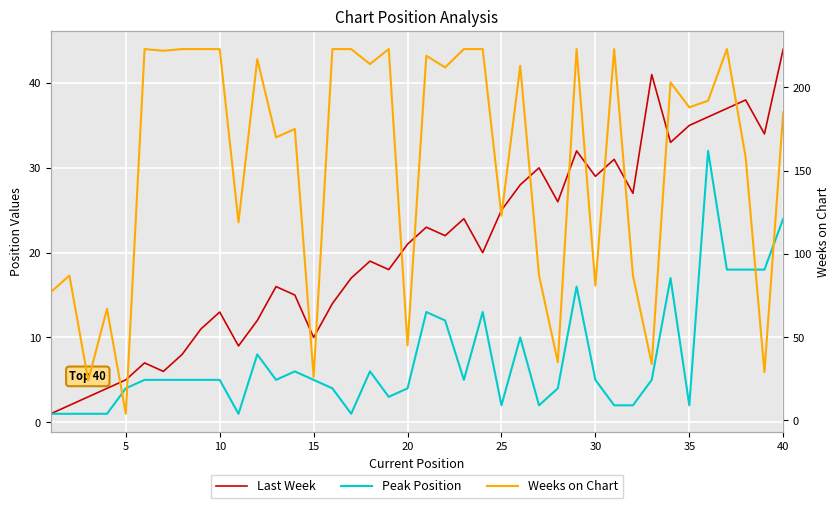

What is the difference between the maximum and minimum values in the Last Week series?

43